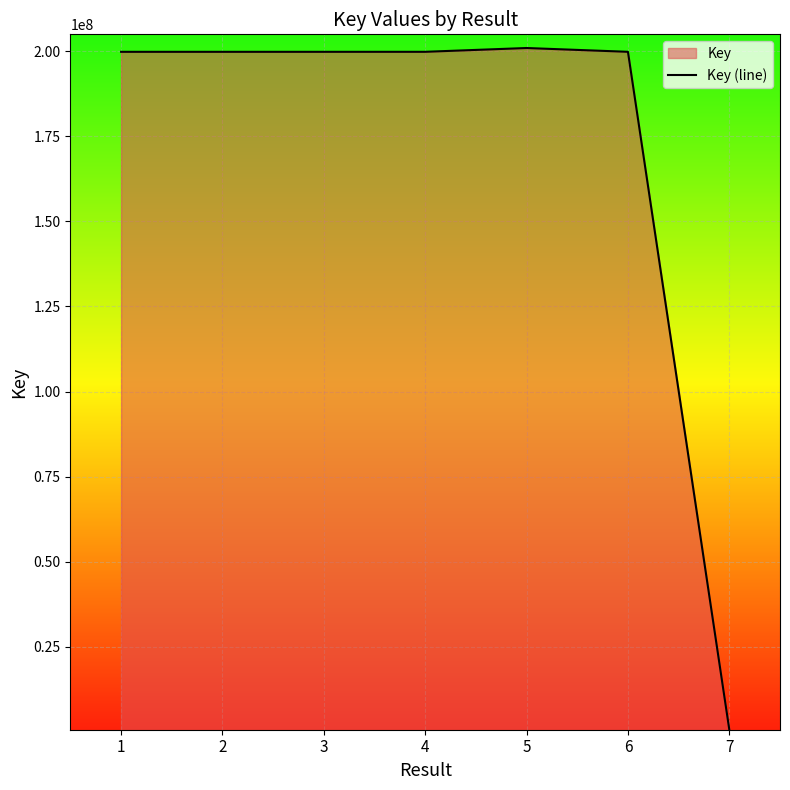

How many lines are shown in the chart?

1